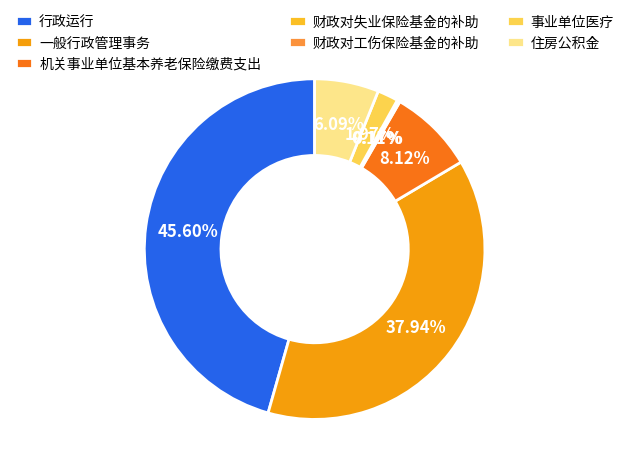

Is there any slice that represents more than half of the pie?

No